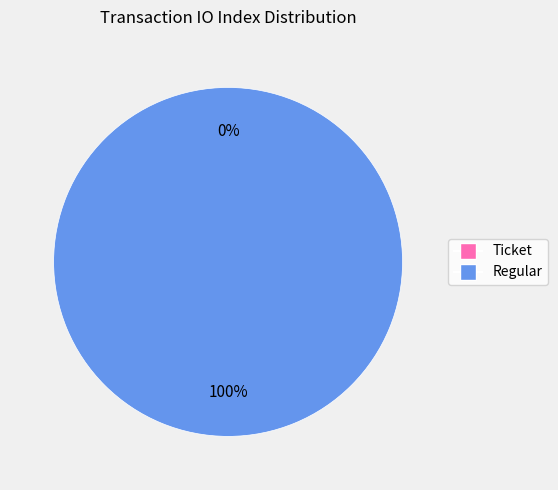

Count the number of slices in the pie.

2